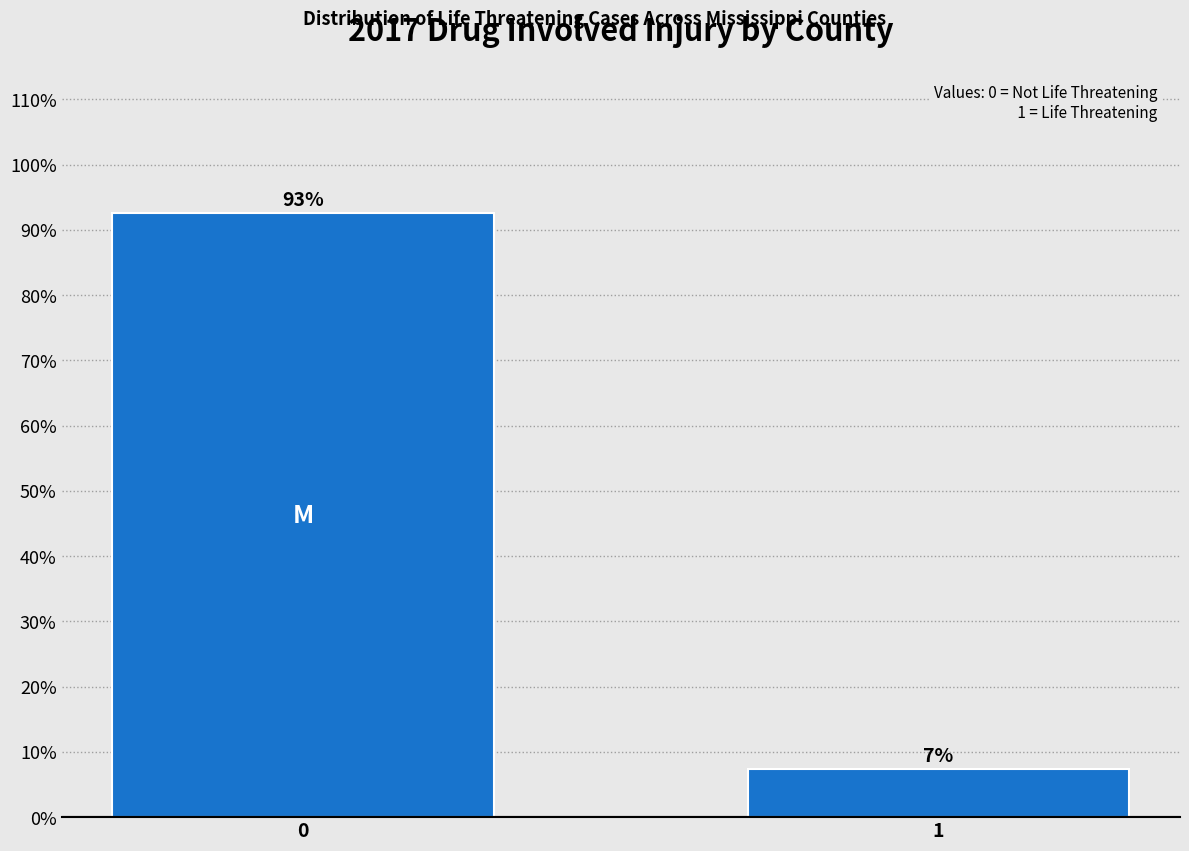

Rank the categories by value from lowest to highest.

1, 0